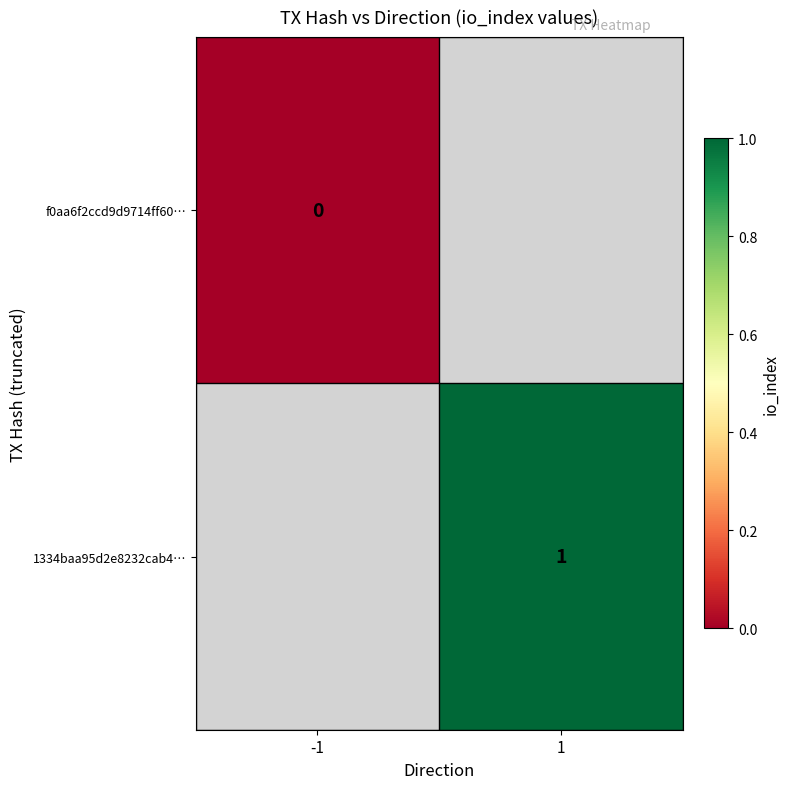

True or false: 1334baa95d2e8232cab4… has a value of 1 at 1.

True